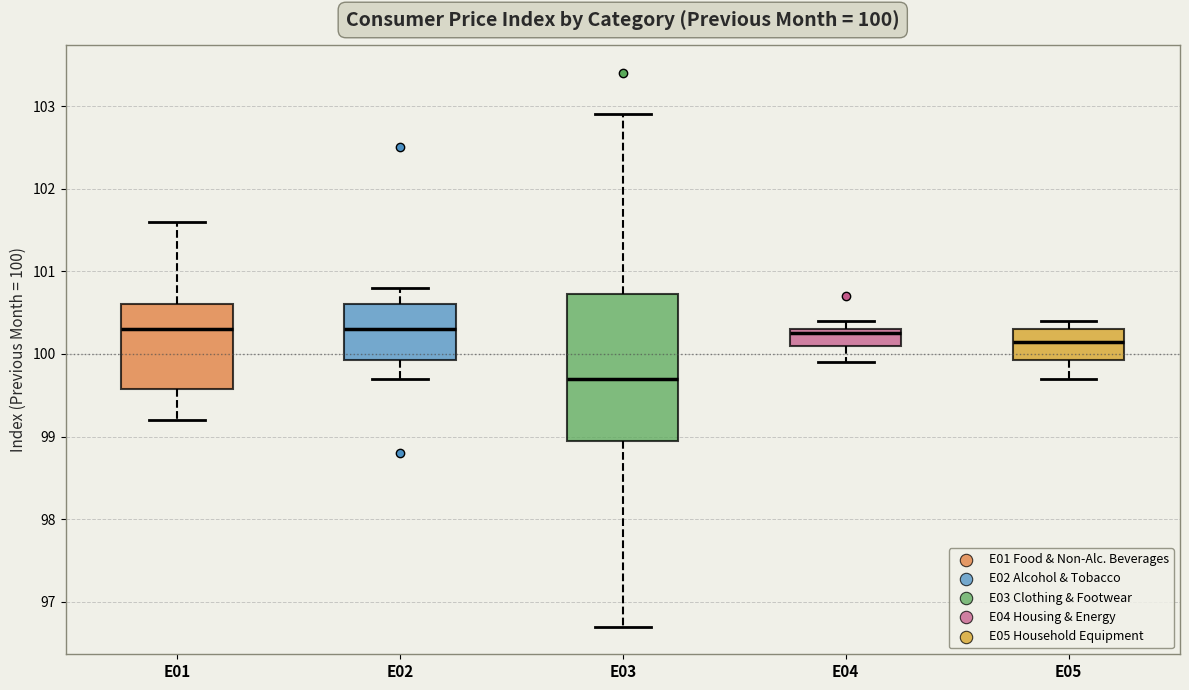

Comparing the boxes themselves (not the whiskers), which one is the tallest?

E03